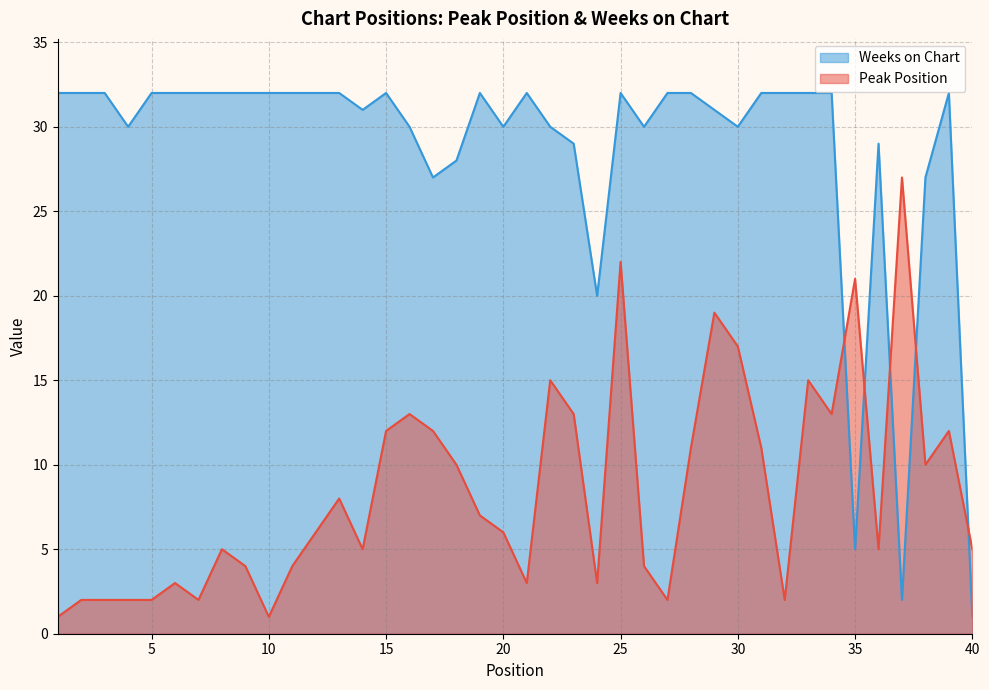

How many data points in Peak Position are less than 6?

19